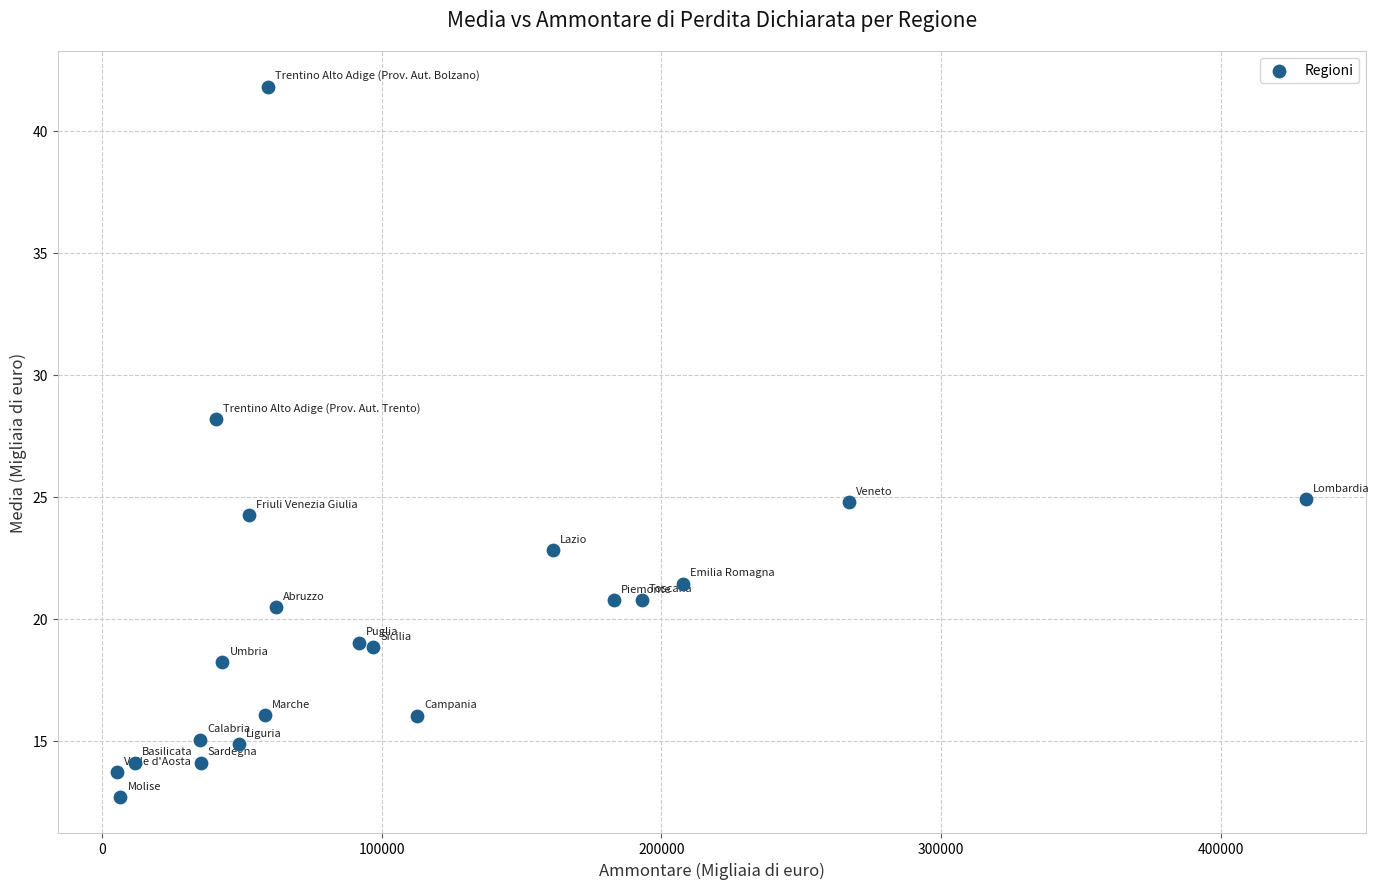

What Y value in the scatter plot is closest to 27?

28.2